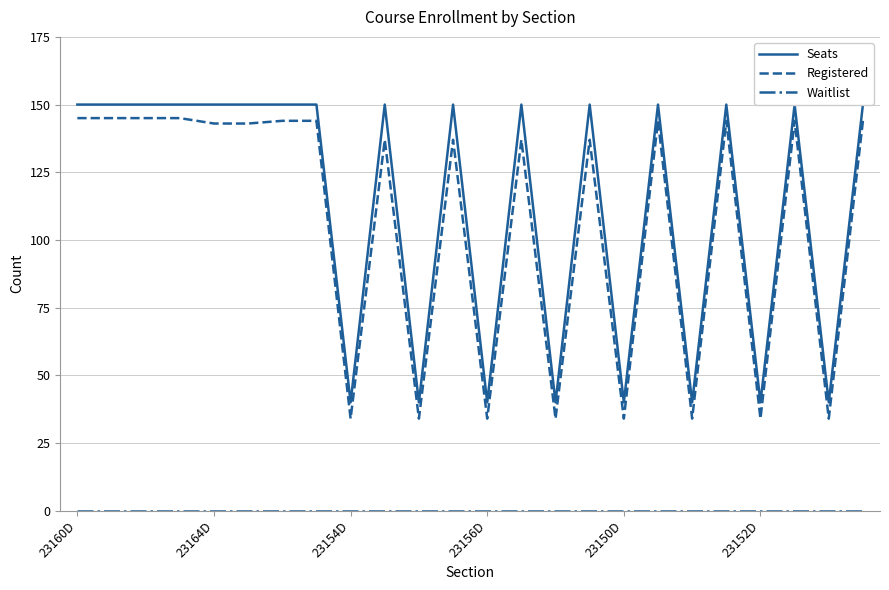

What are all the series names shown in the legend?

Seats, Registered, Waitlist